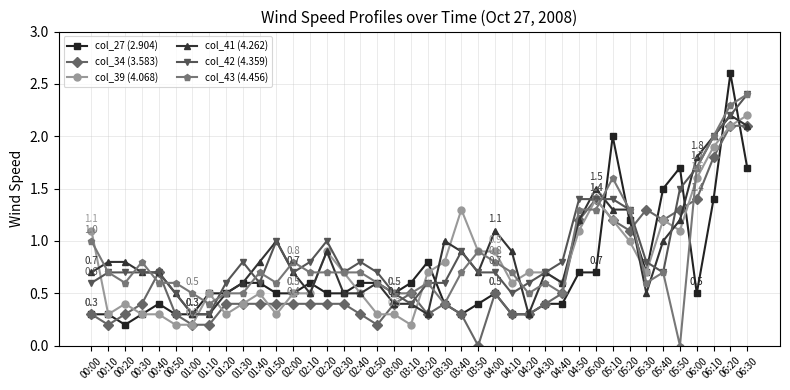

What value does the col_43 (4.456) series have at 00:00?

1.0